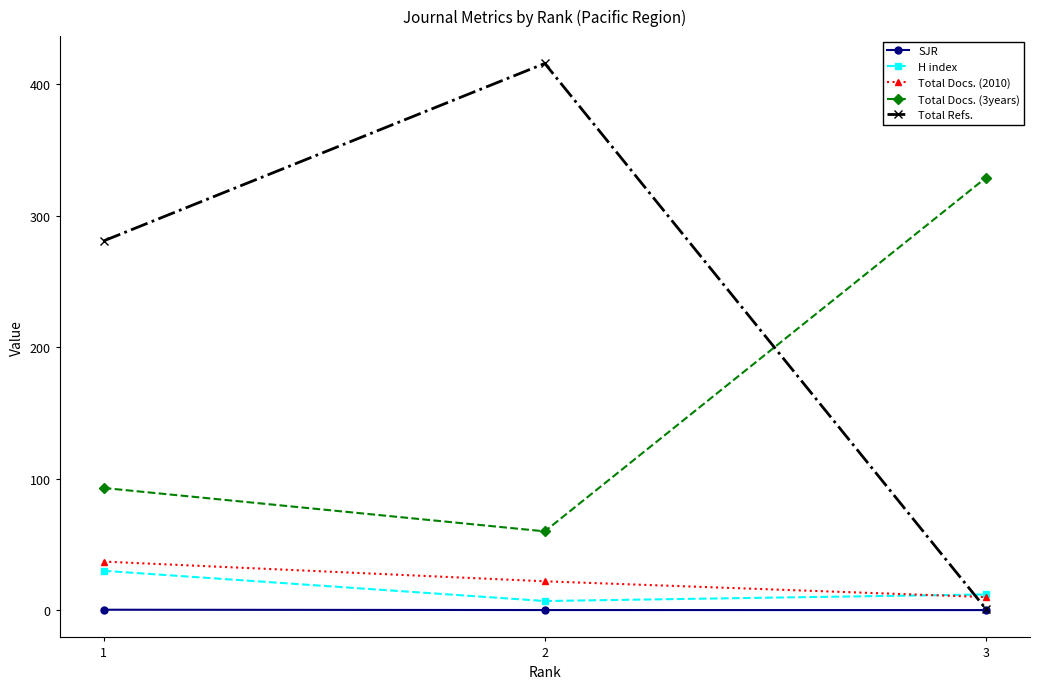

Is it true that Total Docs. (3years) equals 127.0 at 1?

False